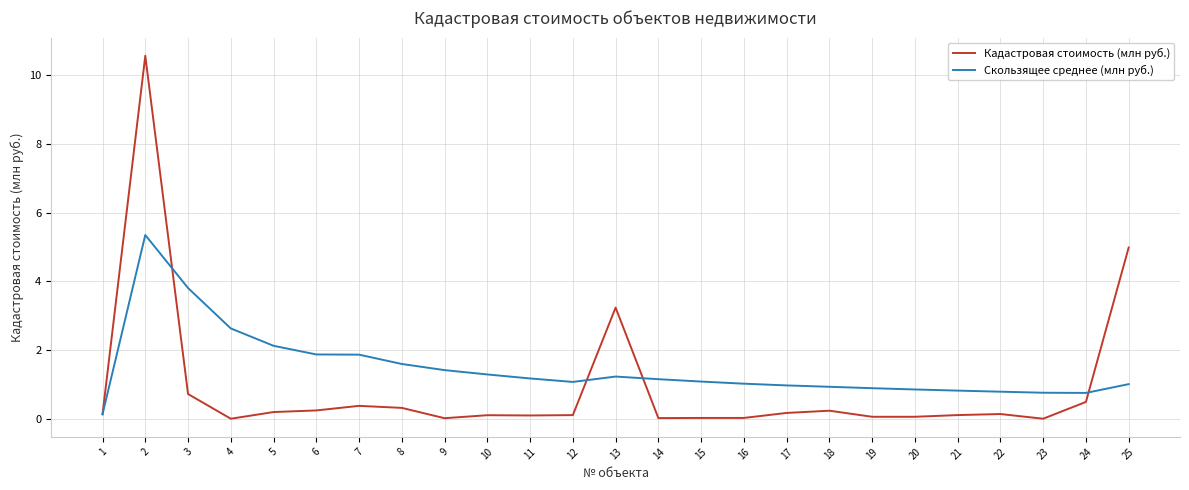

What is the sum of all Кадастровая стоимость (млн руб.) values?

22.4